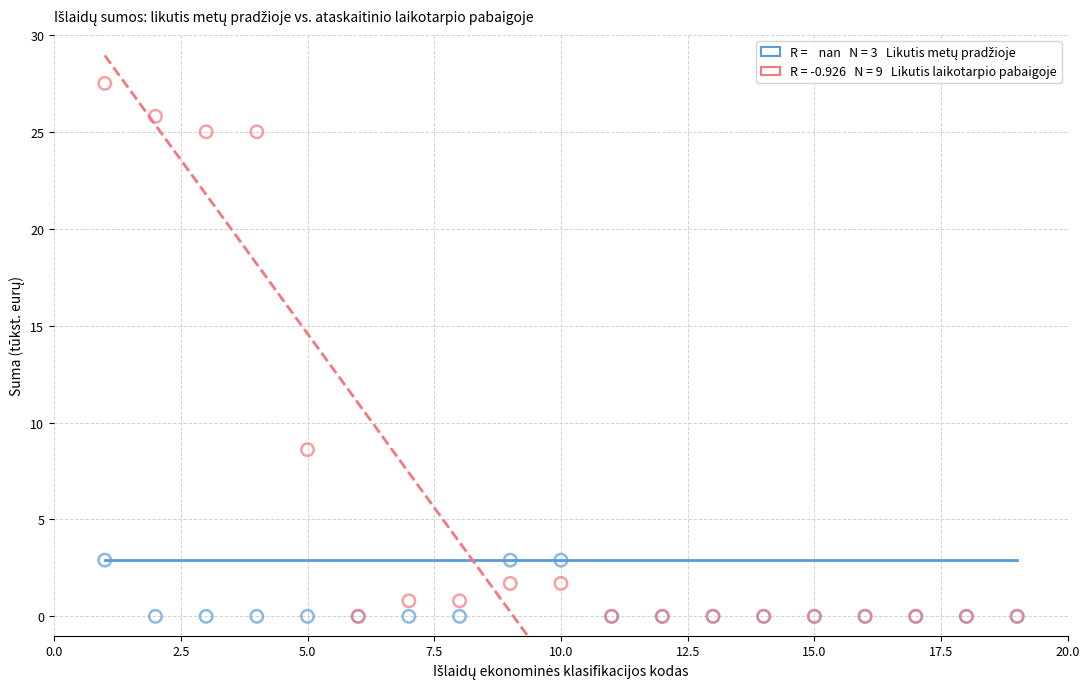

Across all series, what Y value is closest to 13?

8.6